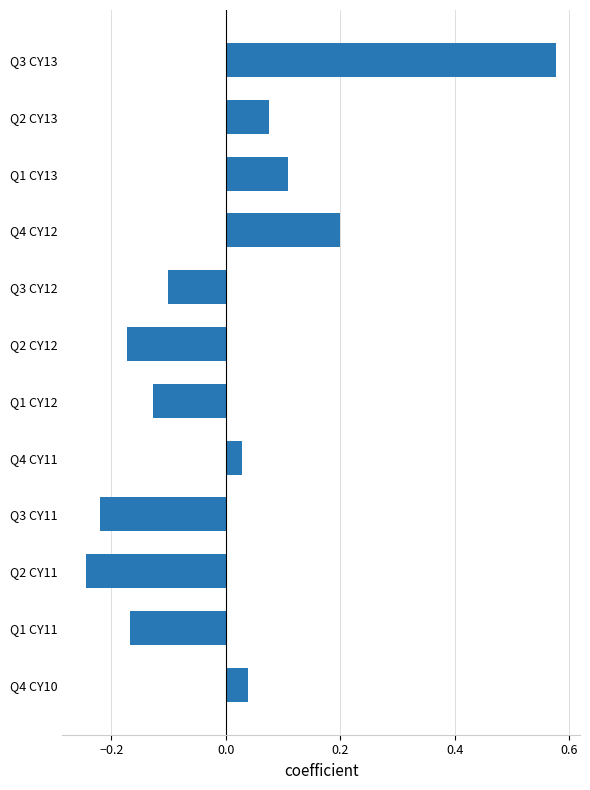

How many data points are above 0?

6